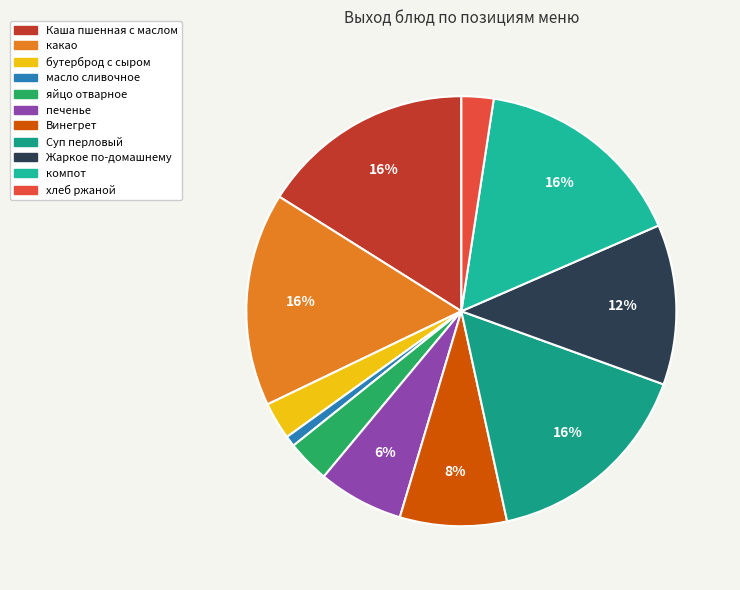

Count the number of slices in the pie.

11